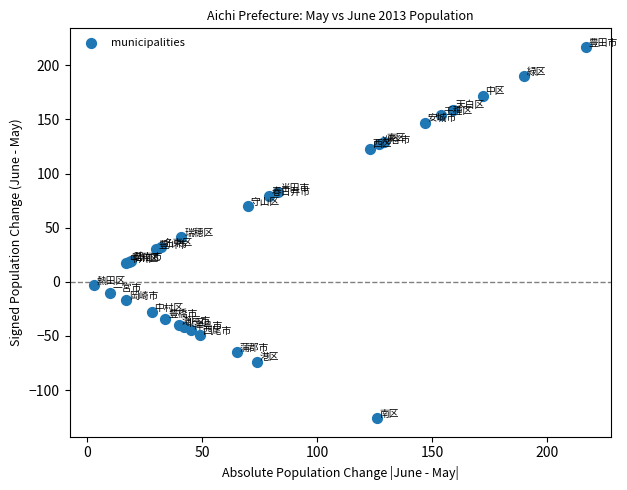

What Y value in the scatter plot is closest to 45?

41